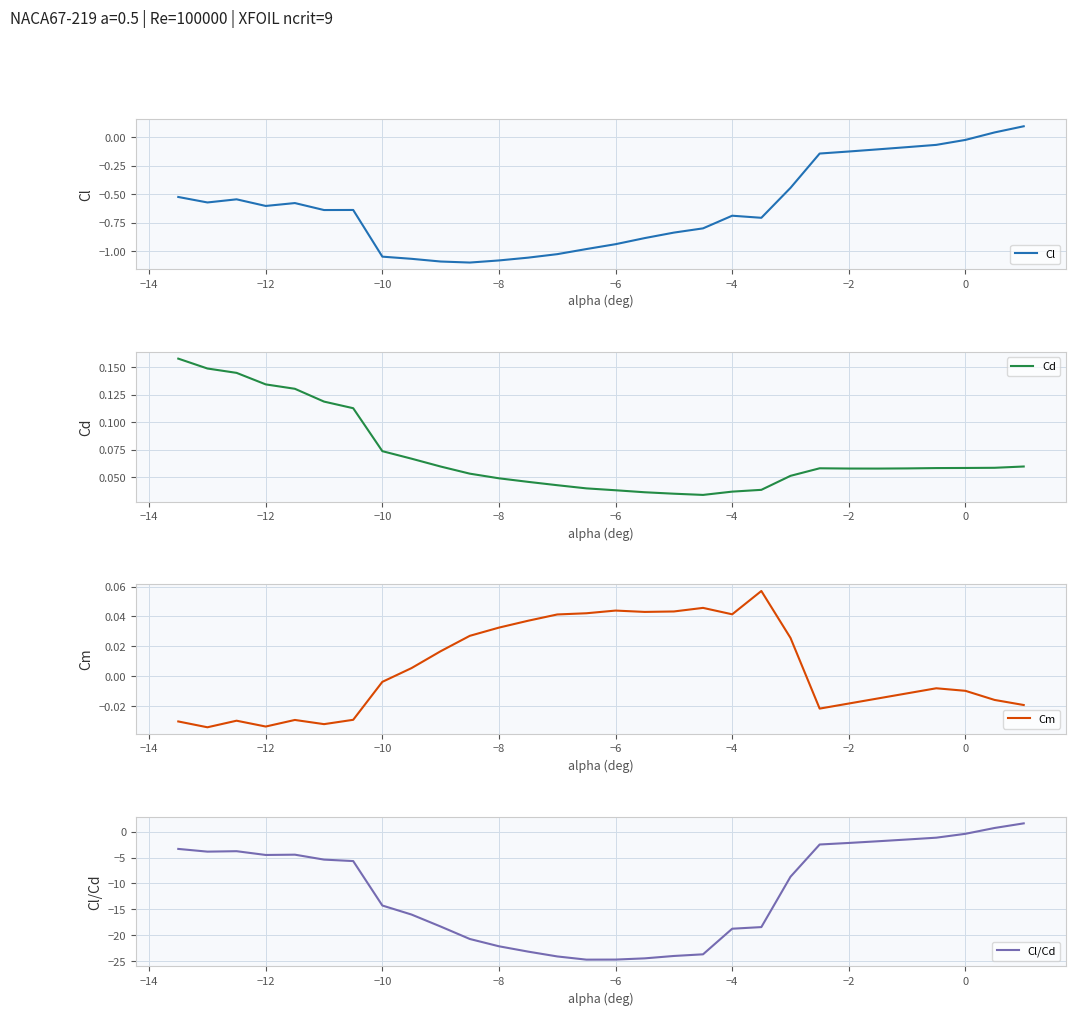

What is the highest value of the Cl/Cd series?

1.6